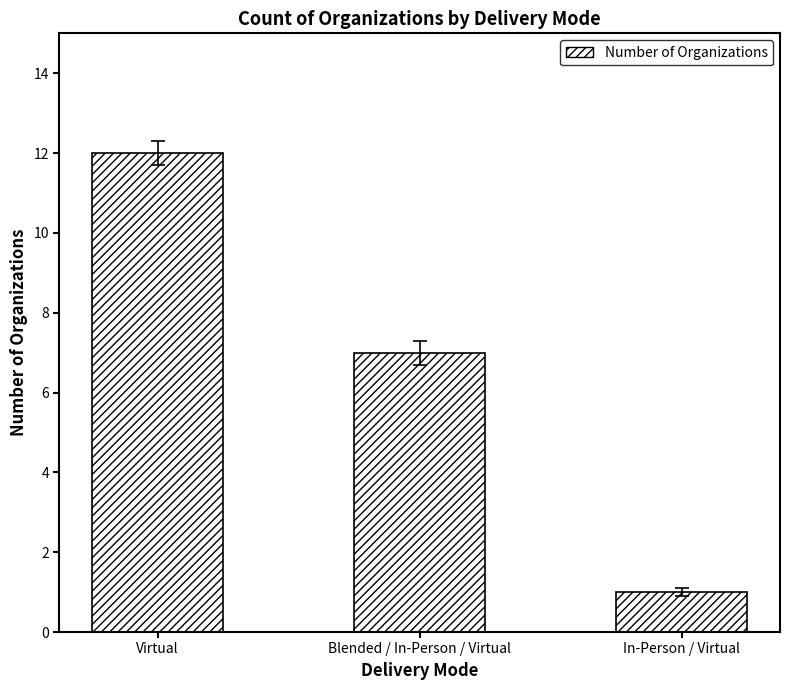

Rank the categories by value from lowest to highest.

In-Person / Virtual, Blended / In-Person / Virtual, Virtual